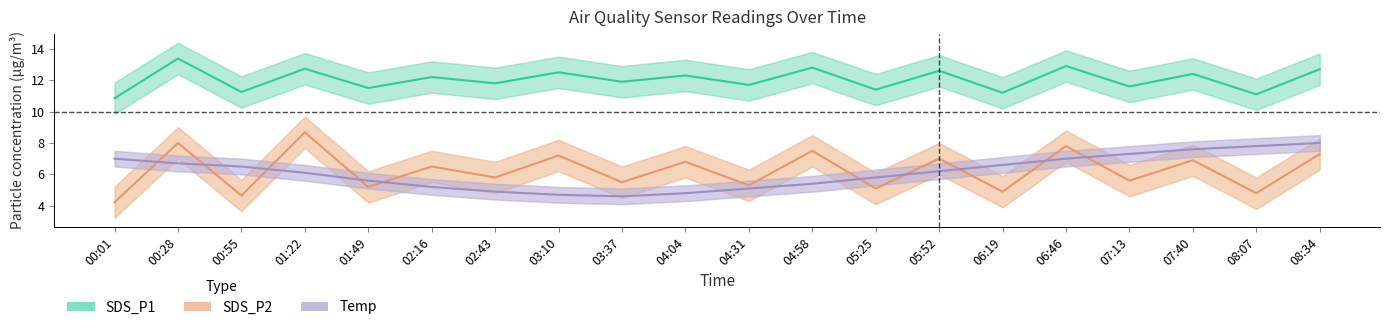

Between 07:13 and 06:46, which is larger?

06:46